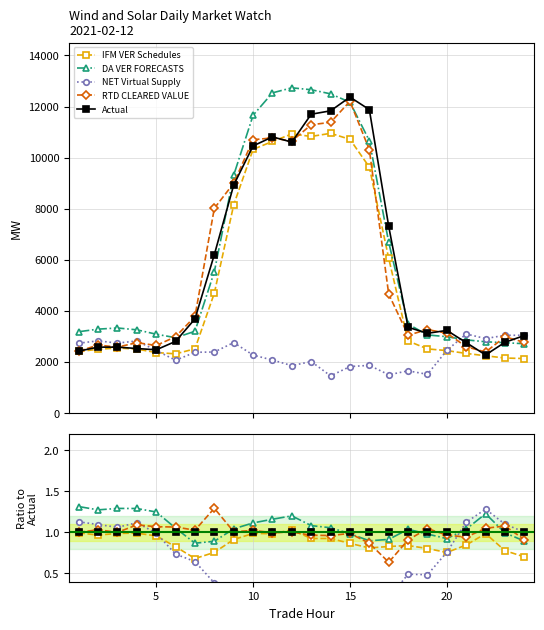

What is the value of the DA VER FORECASTS point at the 17th from the left?

0.9